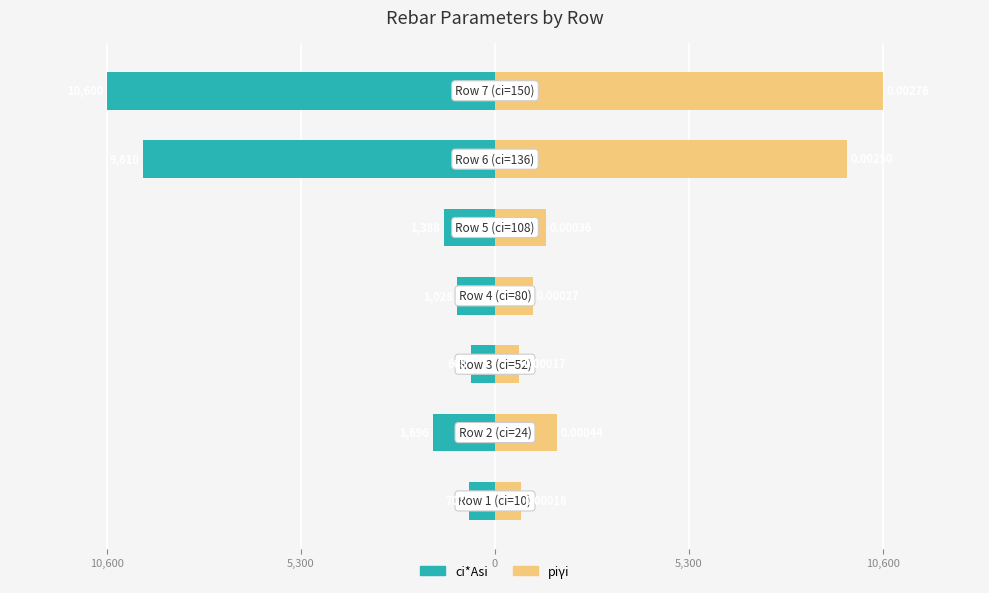

How many distinct data groups are displayed?

2